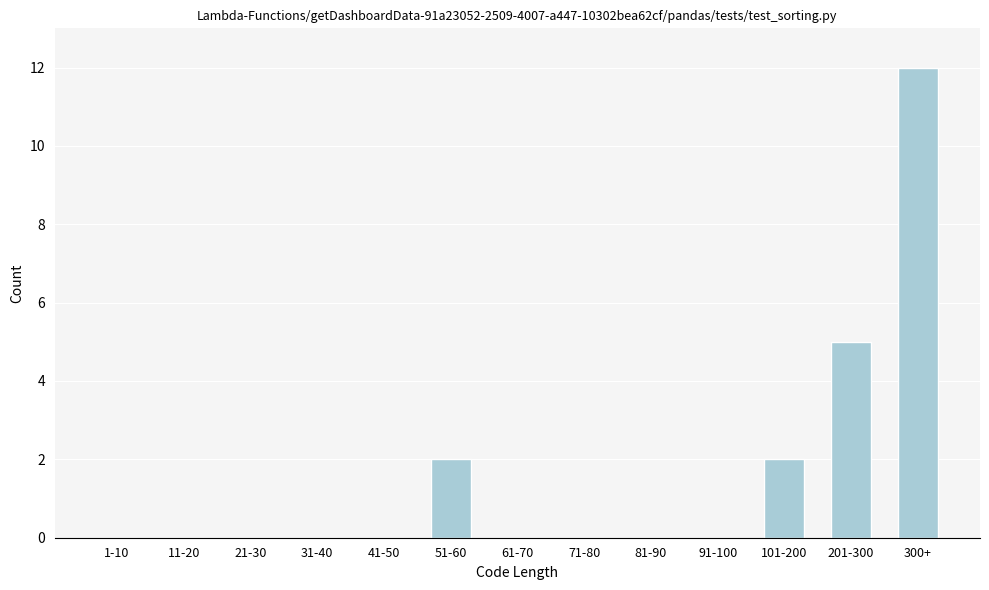

Reading left to right, extract all data points from this chart.

1-10=0	11-20=0	21-30=0	31-40=0	41-50=0	51-60=2	61-70=0	71-80=0	81-90=0	91-100=0	101-200=2	201-300=5	300+=12